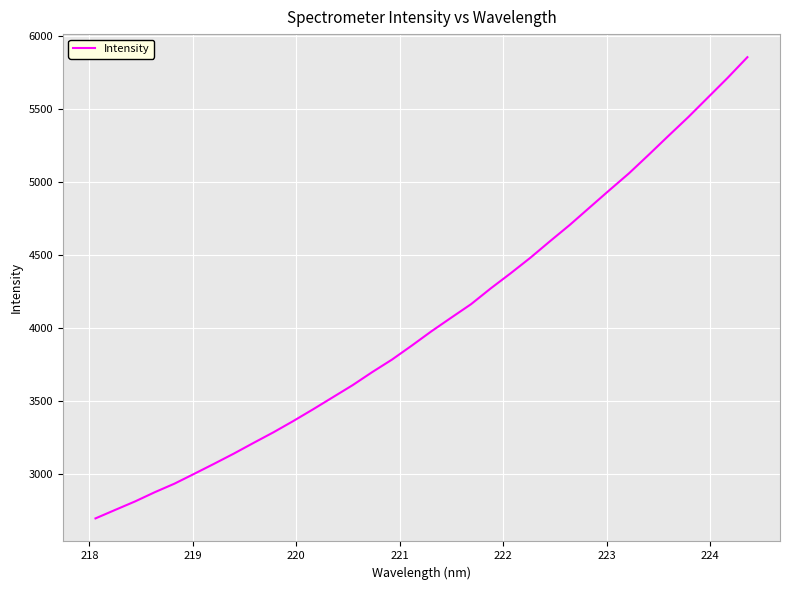

What is the smallest value displayed?

2692.9